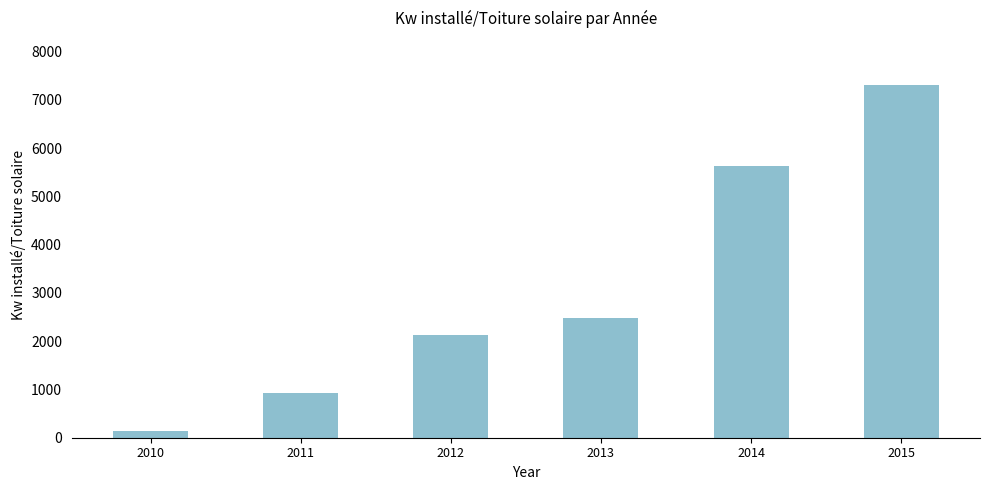

How many categories are shown in the chart?

6